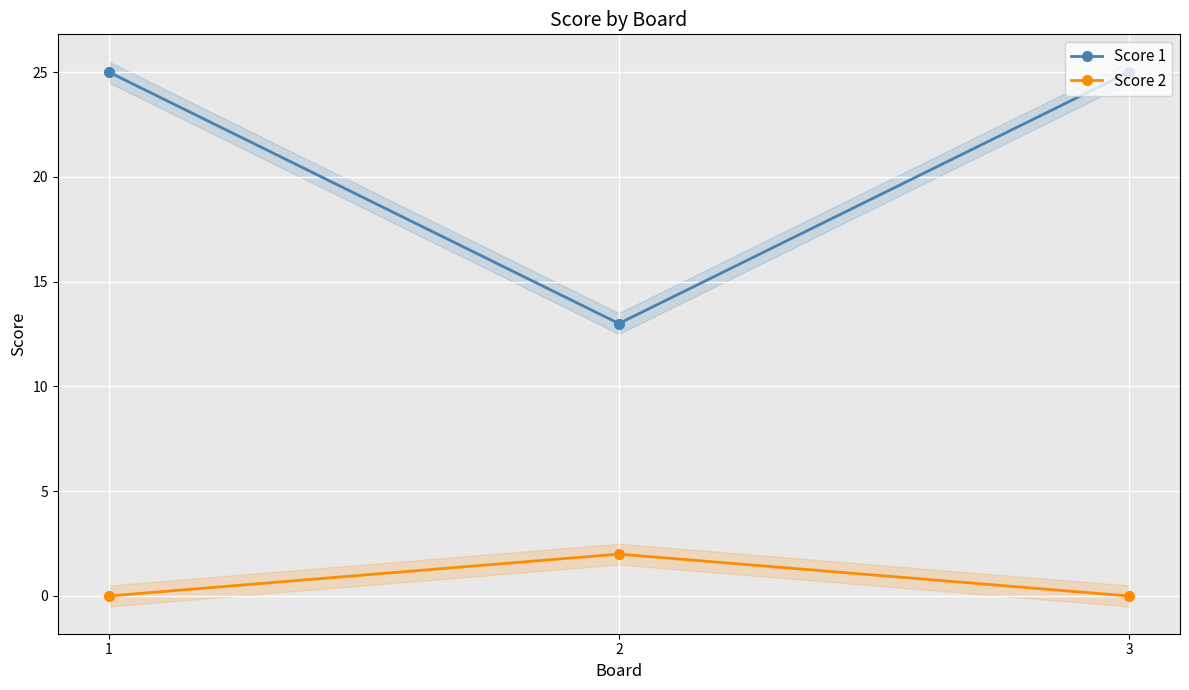

Rank the series at 2 from lowest to highest value.

Score 2, Score 1